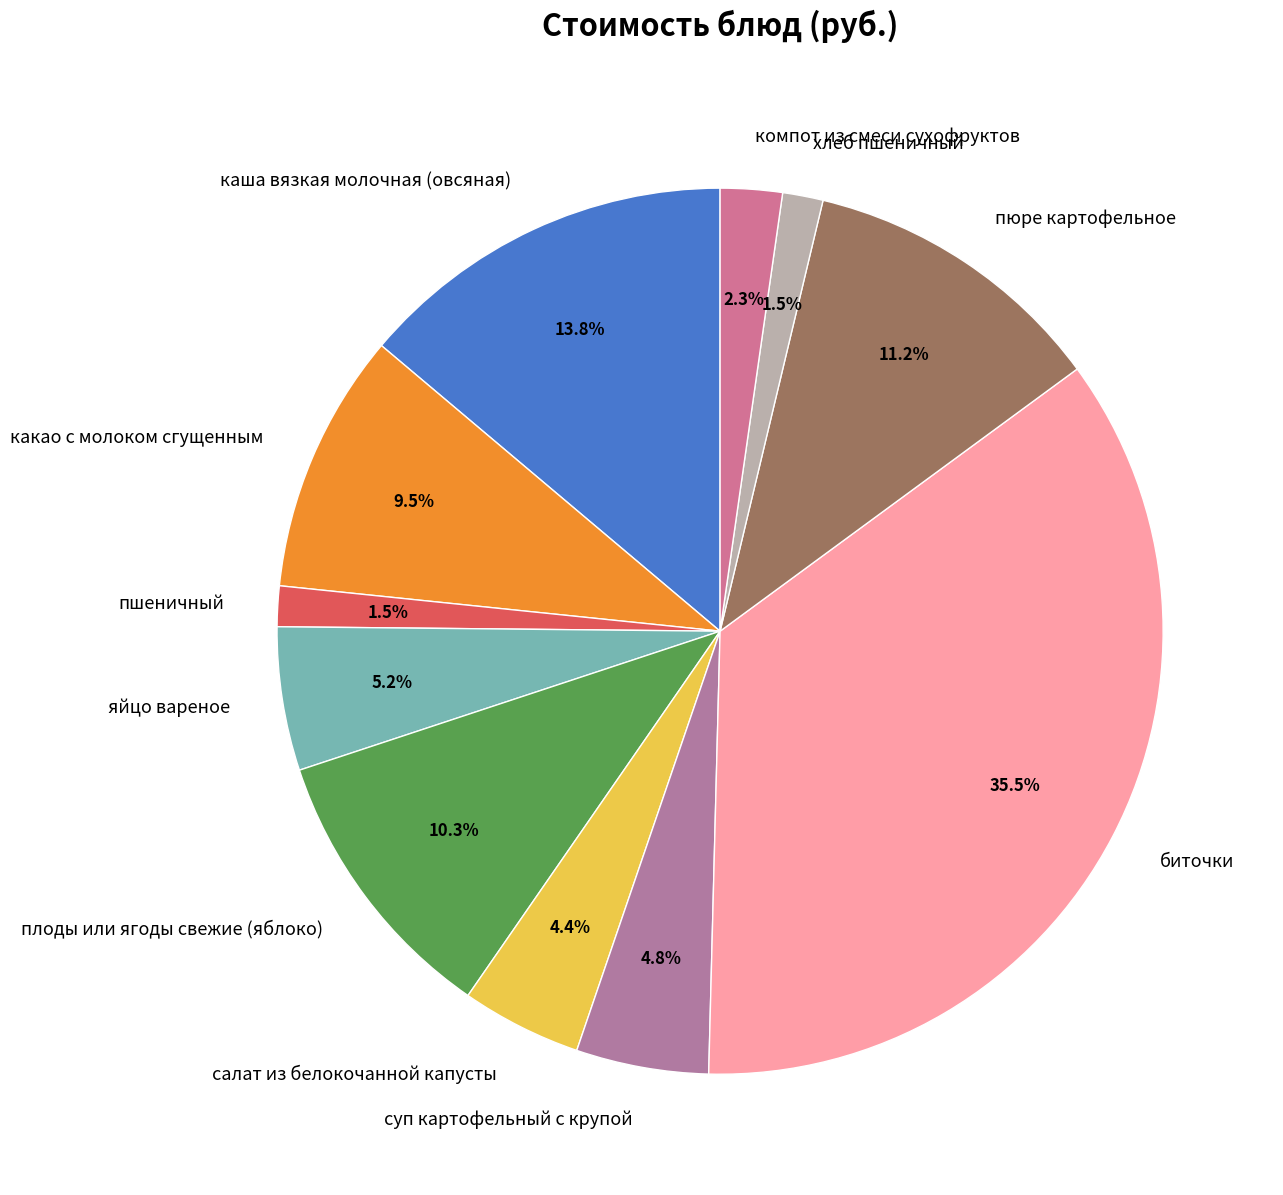

Count the number of slices in the pie.

11